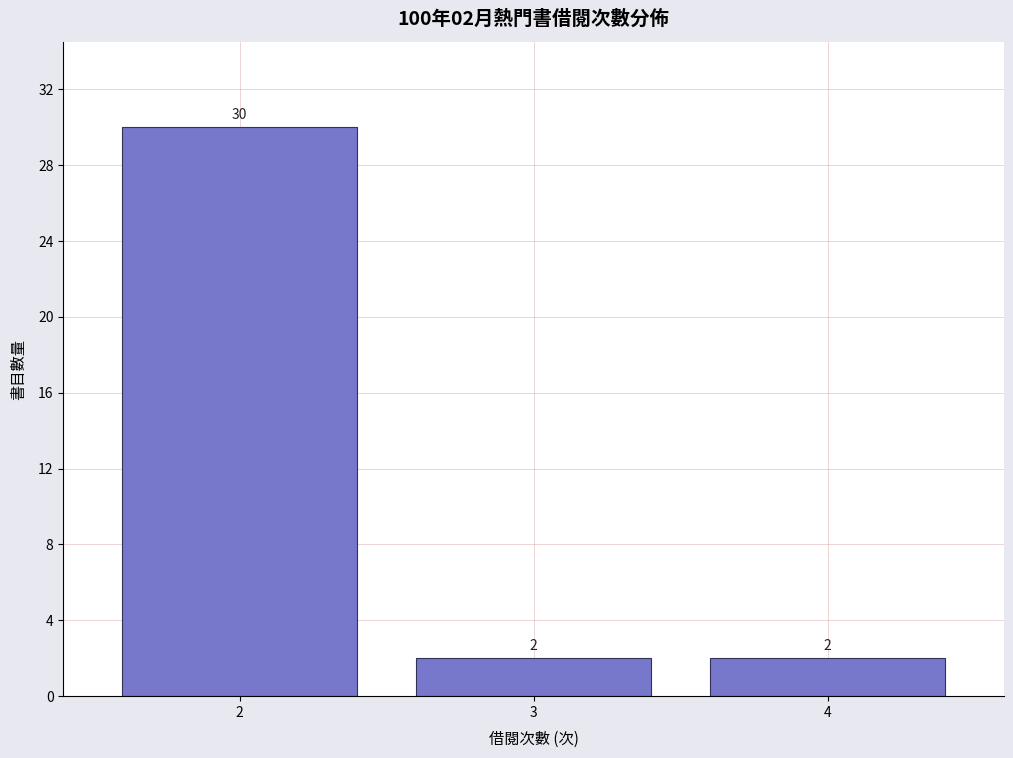

Which range on the x-axis has the tallest bar?

1.5 to 2.5